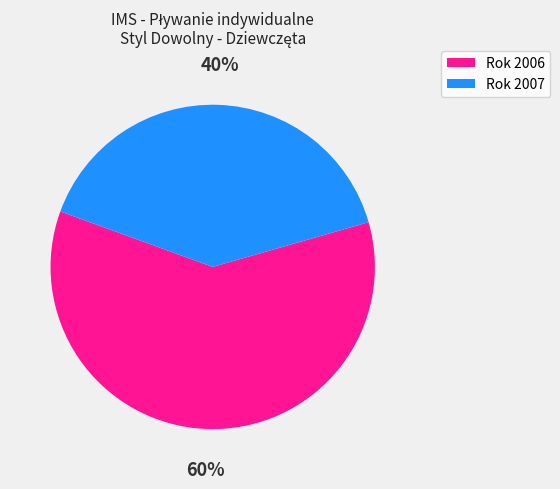

Which slice is the smallest?

Rok 2007